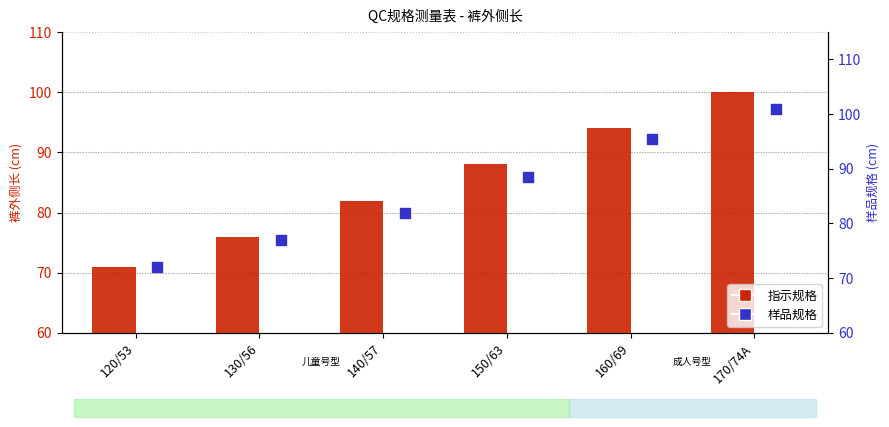

At which category is the sum across all series the highest?

170/74A